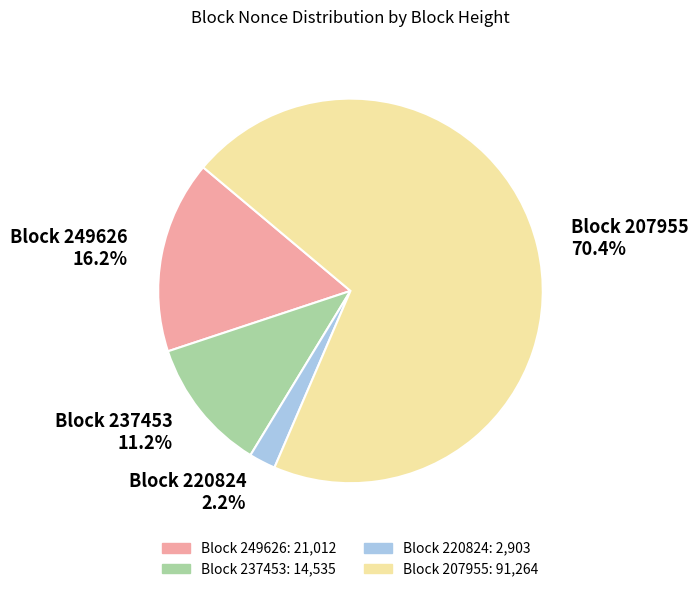

What is the total percentage of Block 237453 and Block 220824?

13.4%